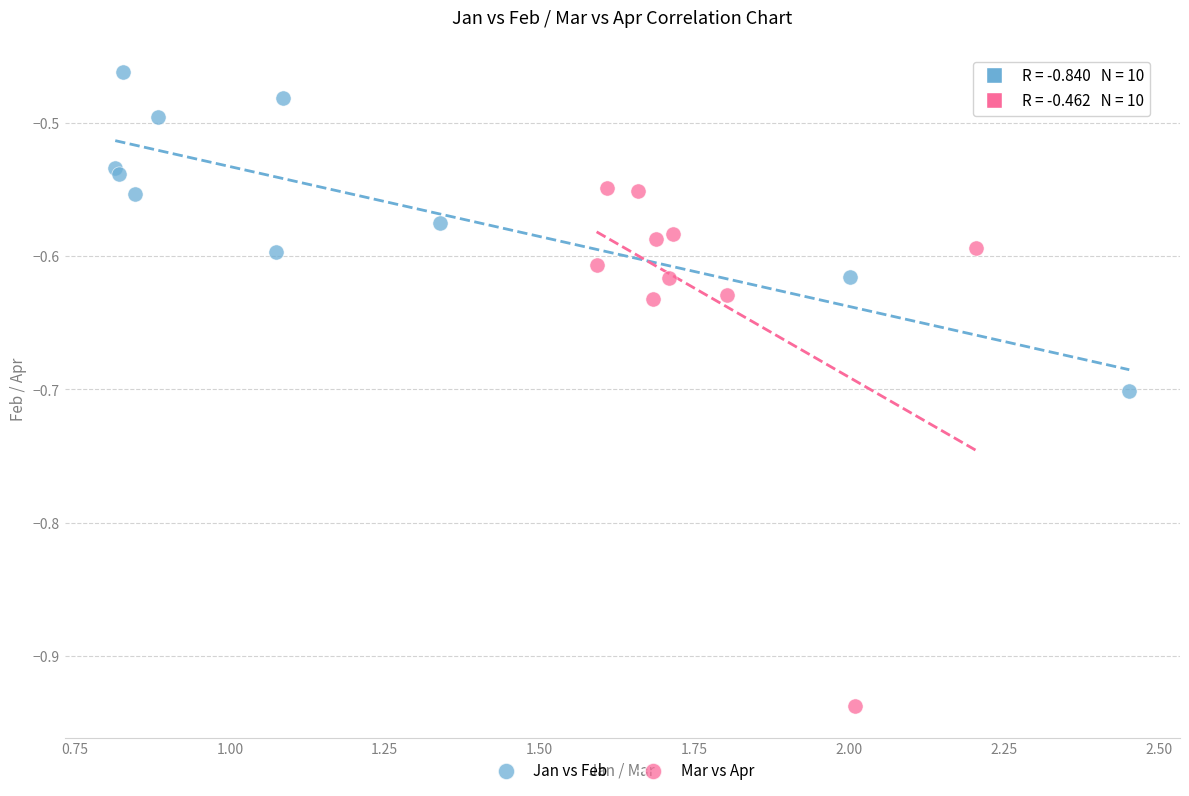

Which series has the largest Y range (max minus min)?

Mar vs Apr